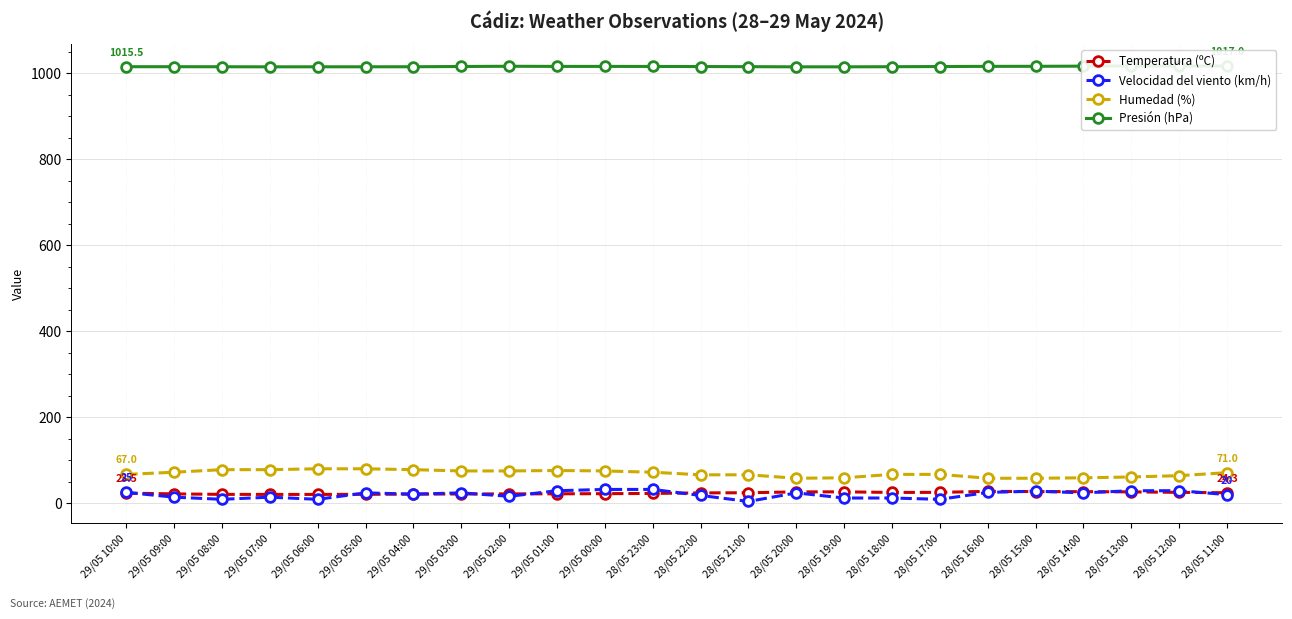

What value does the Temperatura (ºC) series have at 28/05 23:00?

22.7